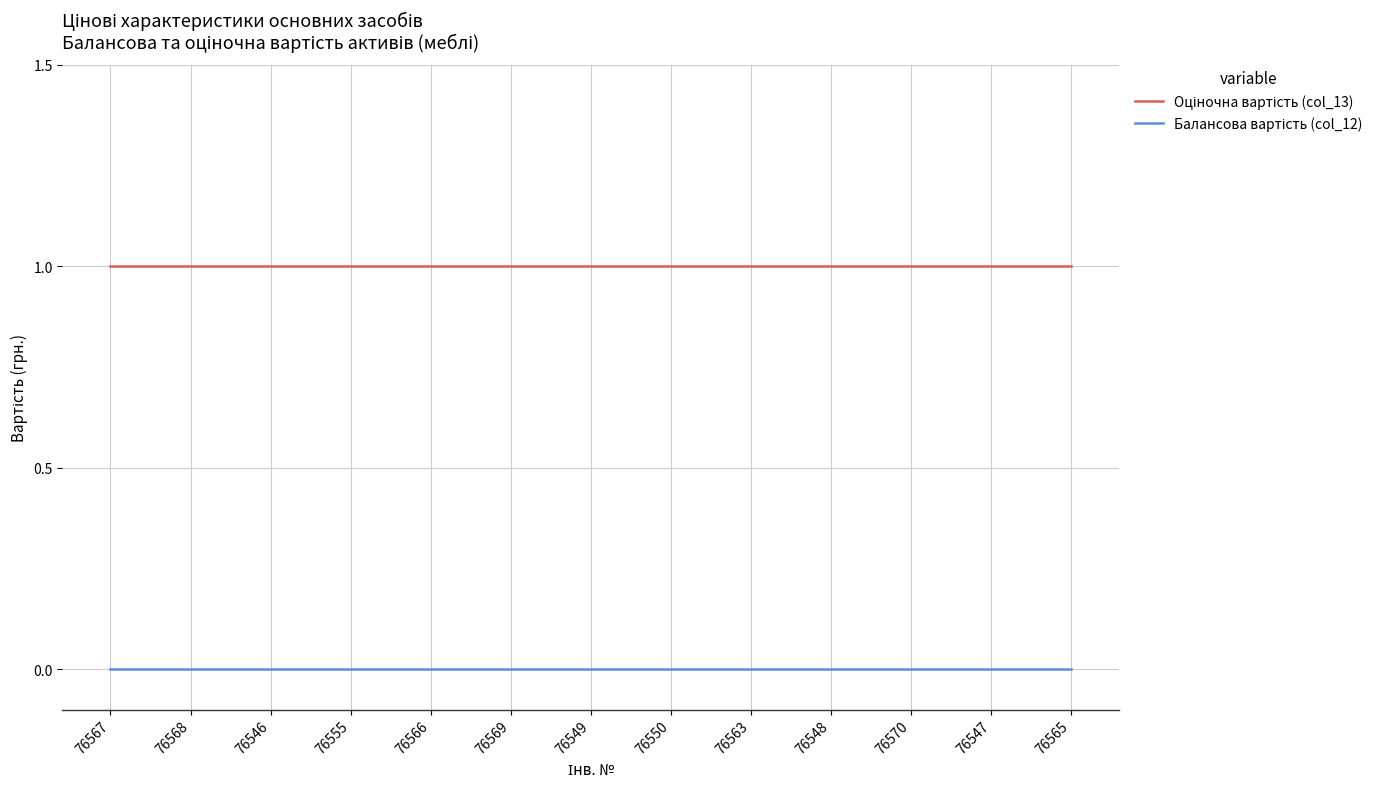

At which label is Оціночна вартість (col_13) closest to 1?

76567